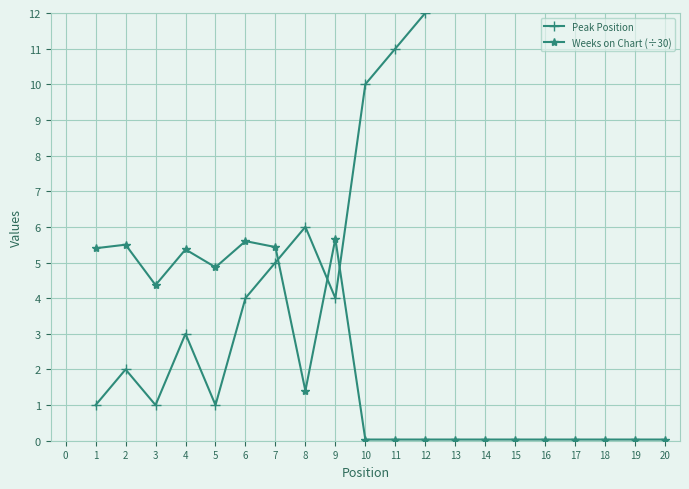

Which series has the largest total across all categories?

Peak Position